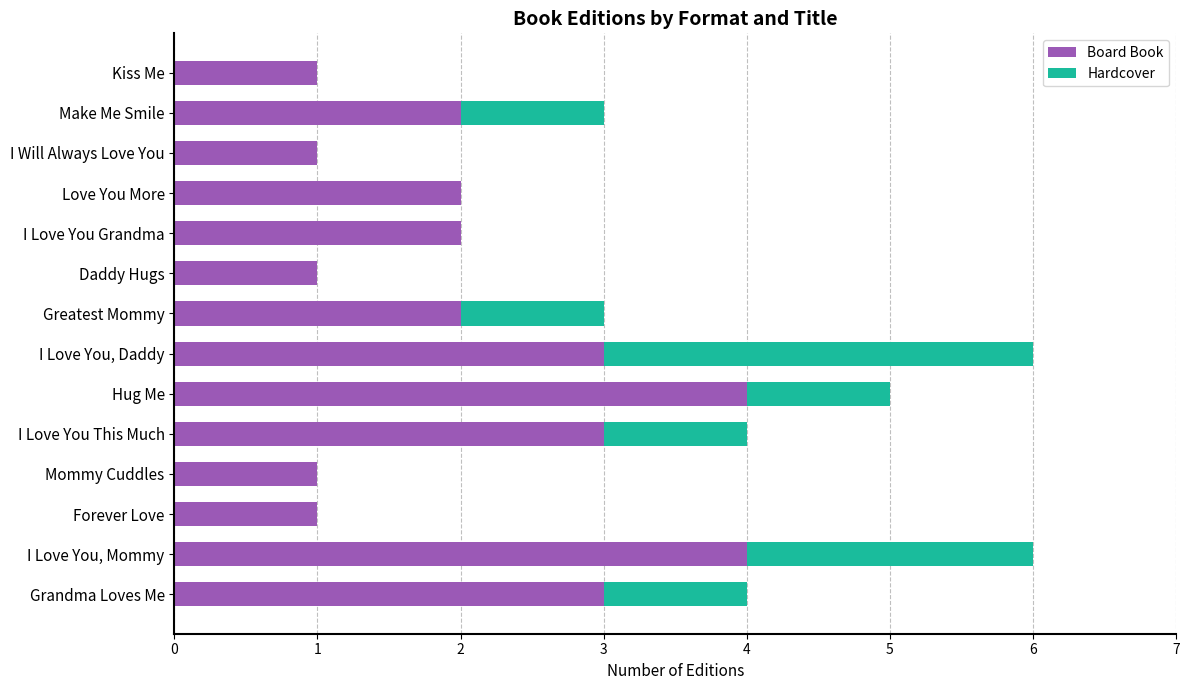

What is the total value across all series at Hug Me?

5